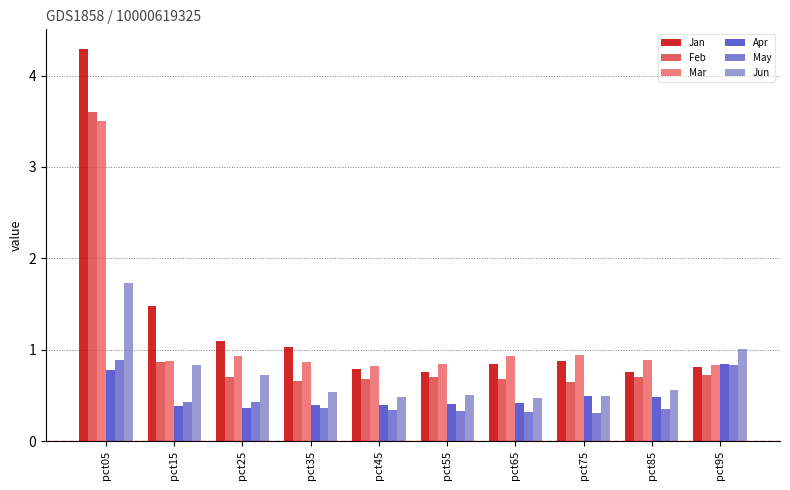

What is the value of the Mar bar at the 9th from the left?

0.9